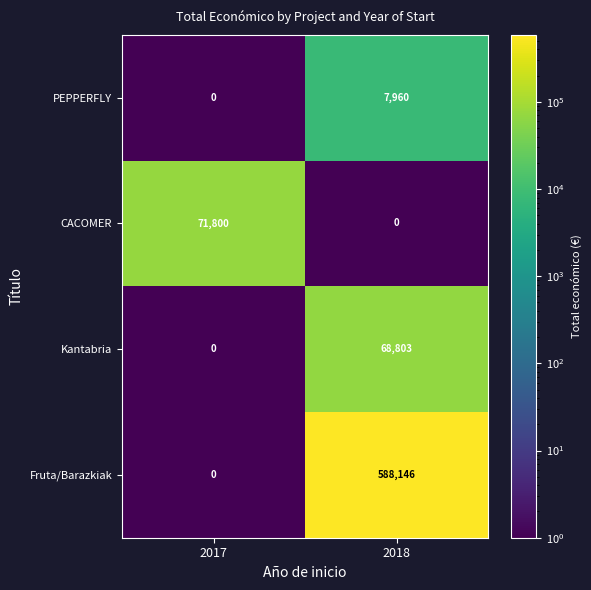

Which label corresponds to the largest value in the chart?

2018